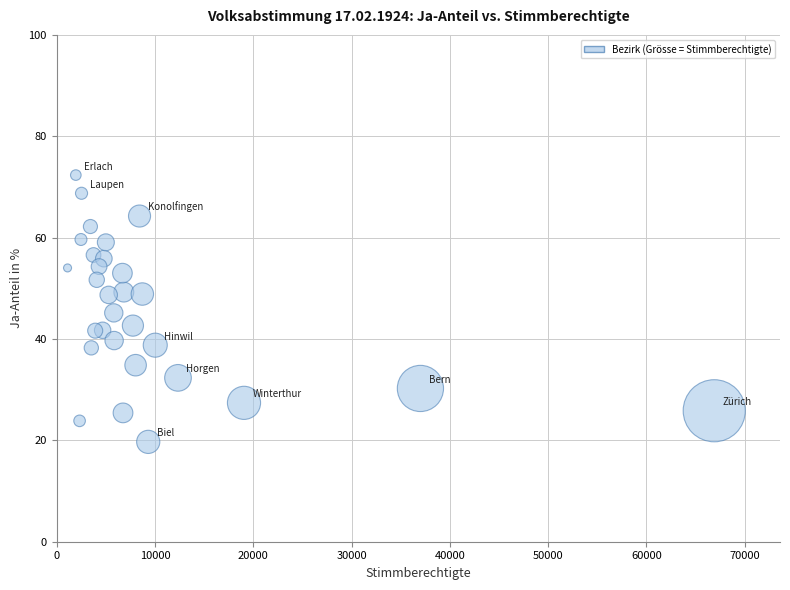

What is the range of Y values (max minus min)?

52.6